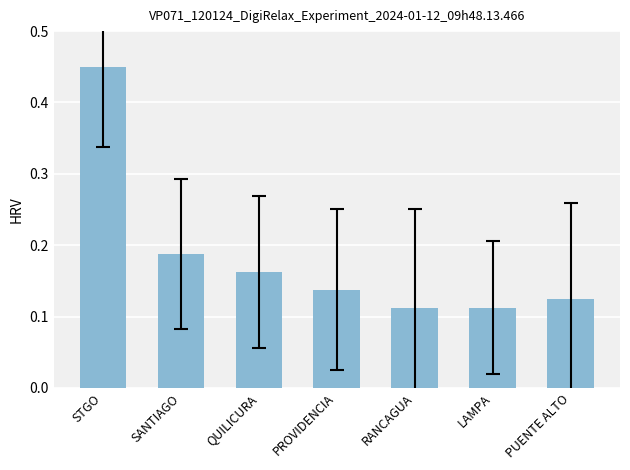

What position from the right is RANCAGUA?

3